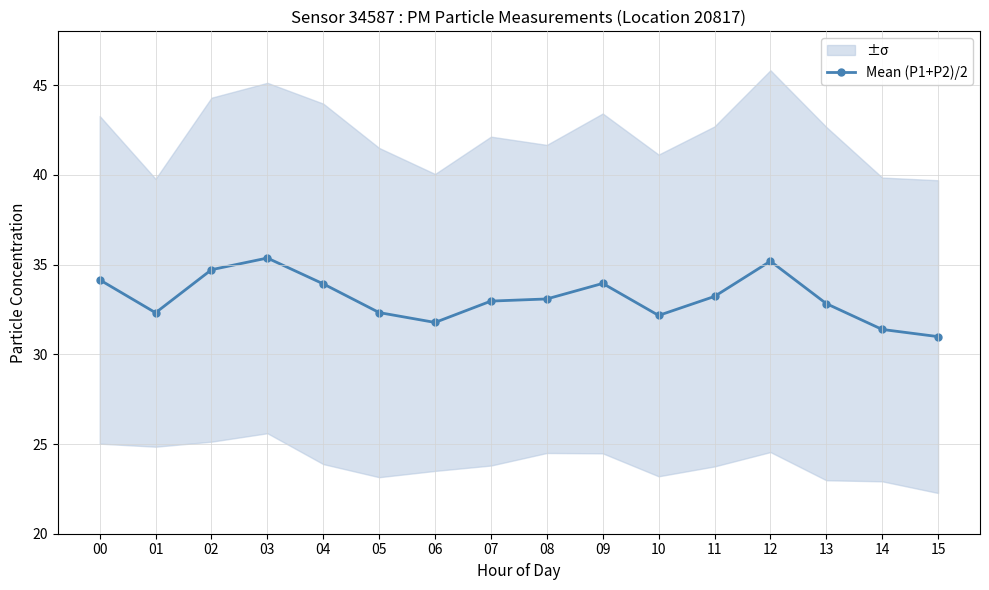

Is it true that the value at 07 is 54.8?

False